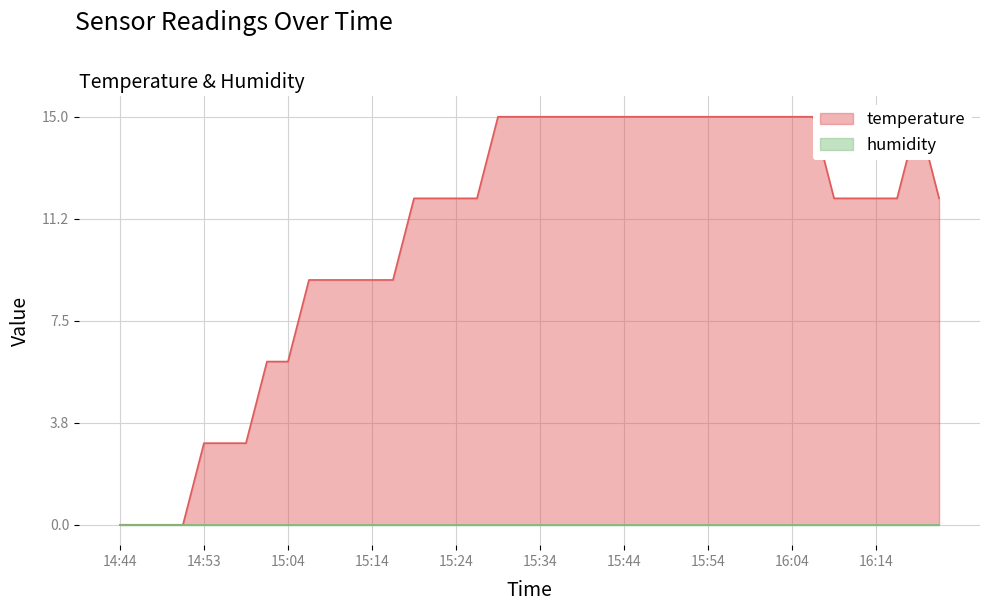

Reading left to right, list all the values displayed in this chart.

0.0	0.0	0.0	0.0	3.0	3.0	3.0	6.0	6.0	9.0	9.0	9.0	9.0	9.0	12.0	12.0	12.0	12.0	15.0	15.0	15.0	15.0	15.0	15.0	15.0	15.0	15.0	15.0	15.0	15.0	15.0	15.0	15.0	15.0	12.0	12.0	12.0	12.0	15.0	12.0